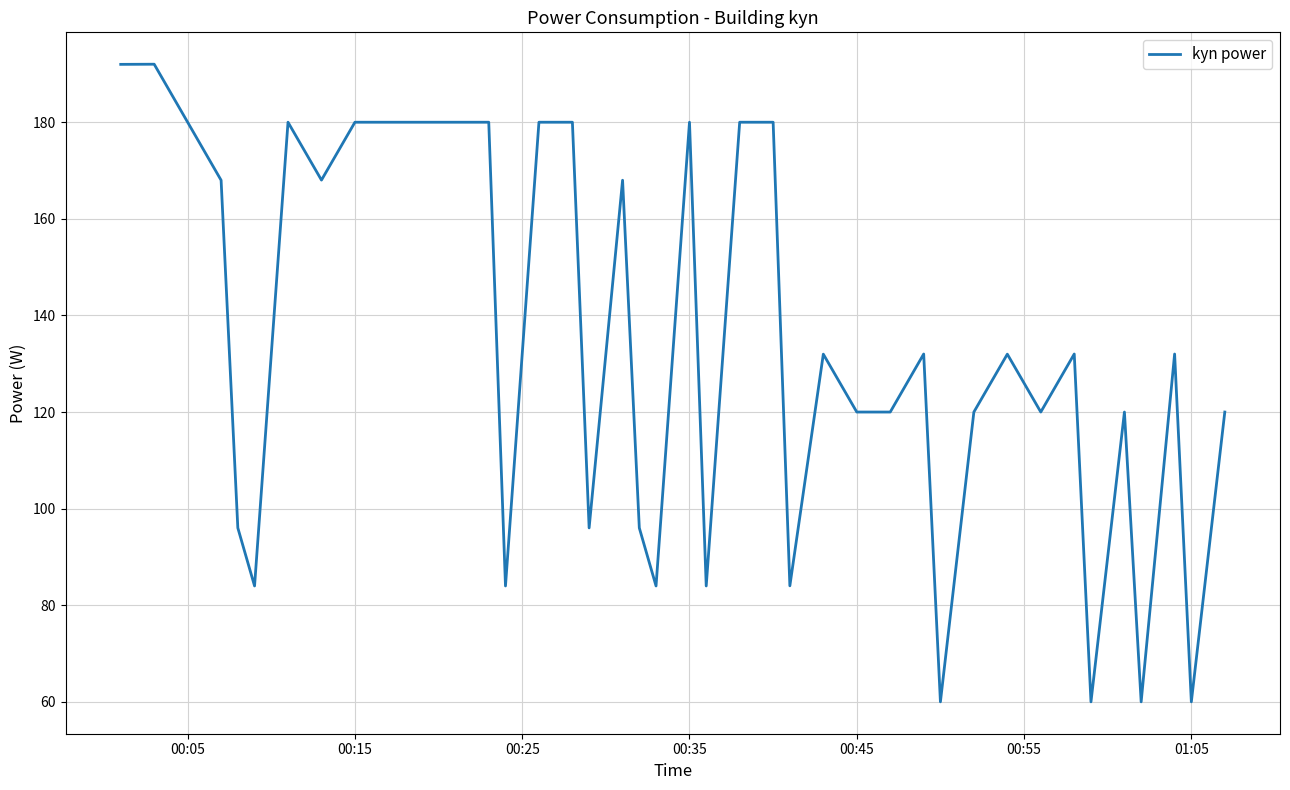

What is the greatest value displayed?

192.0